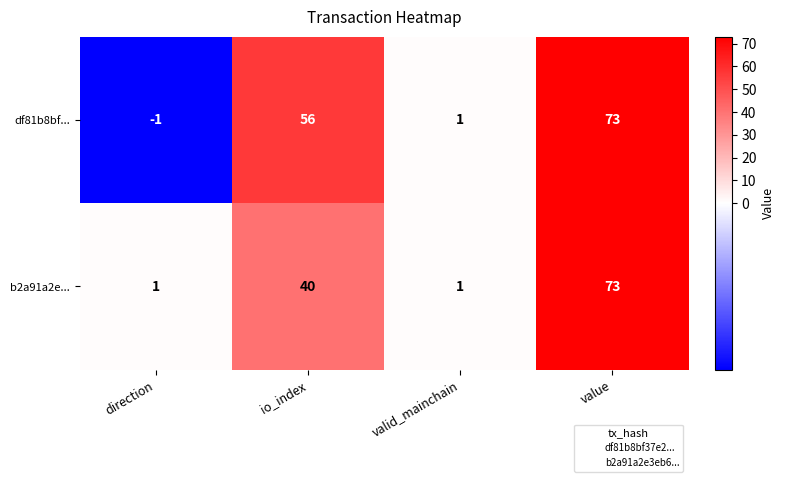

Reading right to left, transcribe all the data shown in this chart.

df81b8bf...: value=73	valid_mainchain=1	io_index=56	direction=-1
b2a91a2e...: value=73	valid_mainchain=1	io_index=40	direction=1